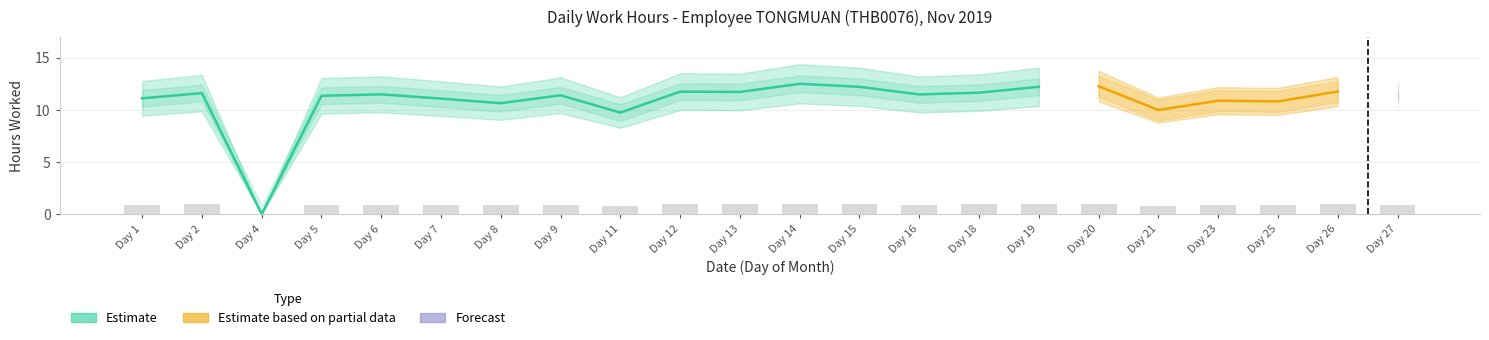

List the labels in order of value, smallest first.

Day 4, Day 11, Day 21, Day 8, Day 25, Day 23, Day 7, Day 1, Day 5, Day 9, Day 27, Day 16, Day 6, Day 2, Day 18, Day 13, Day 12, Day 26, Day 15, Day 19, Day 20, Day 14